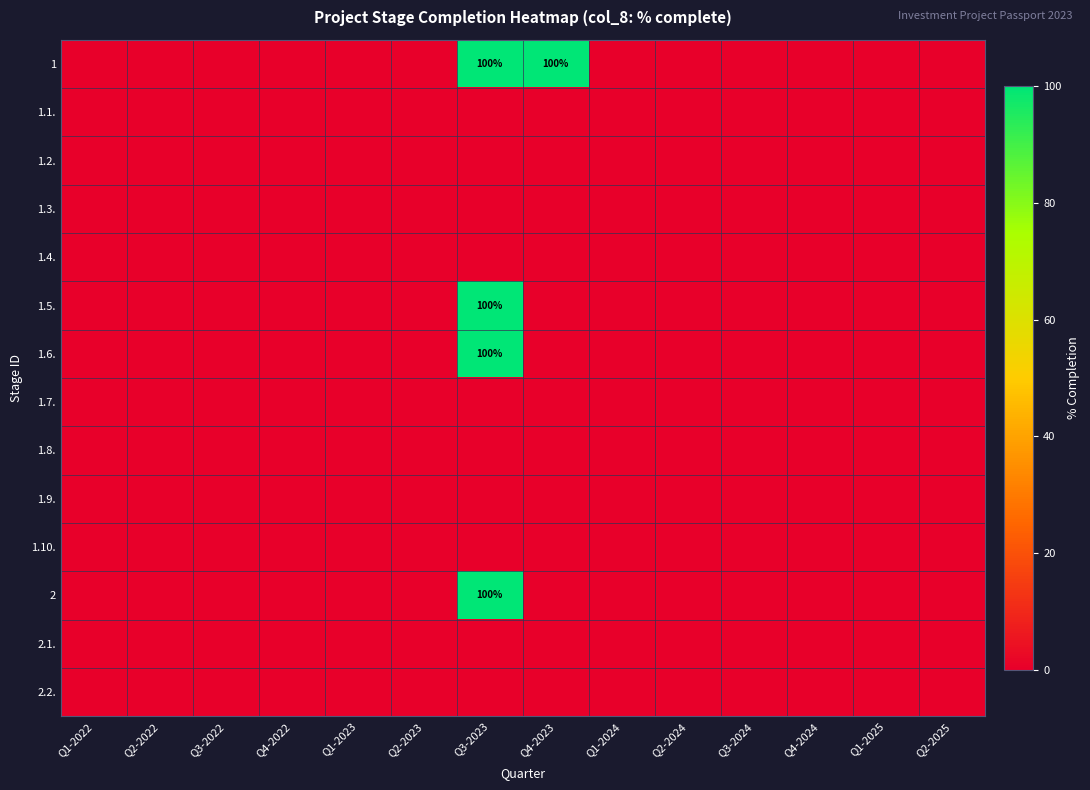

Which series changed the most between Q3-2023 and Q2-2025?

1